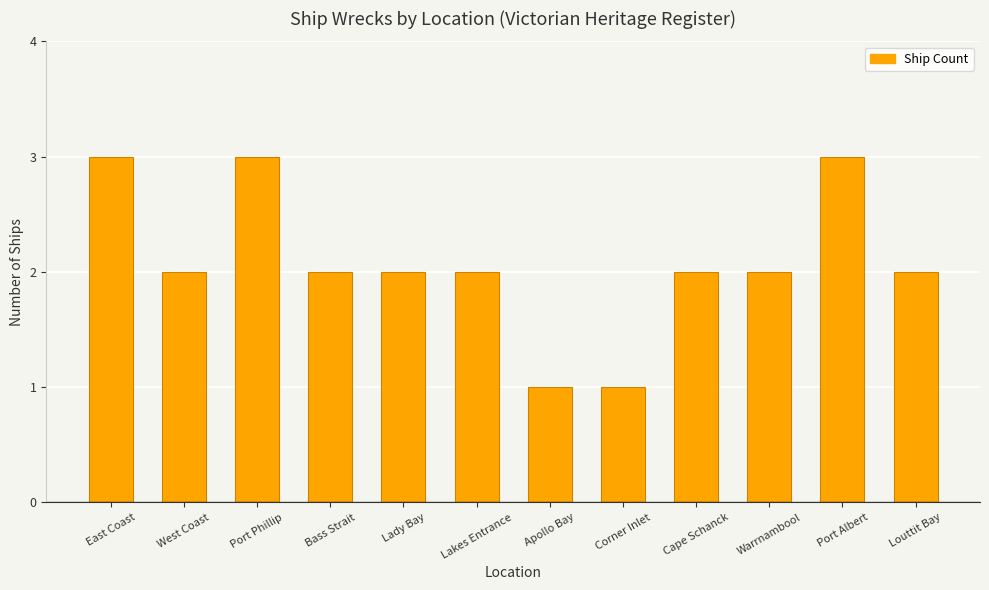

What is the sum of all values?

25